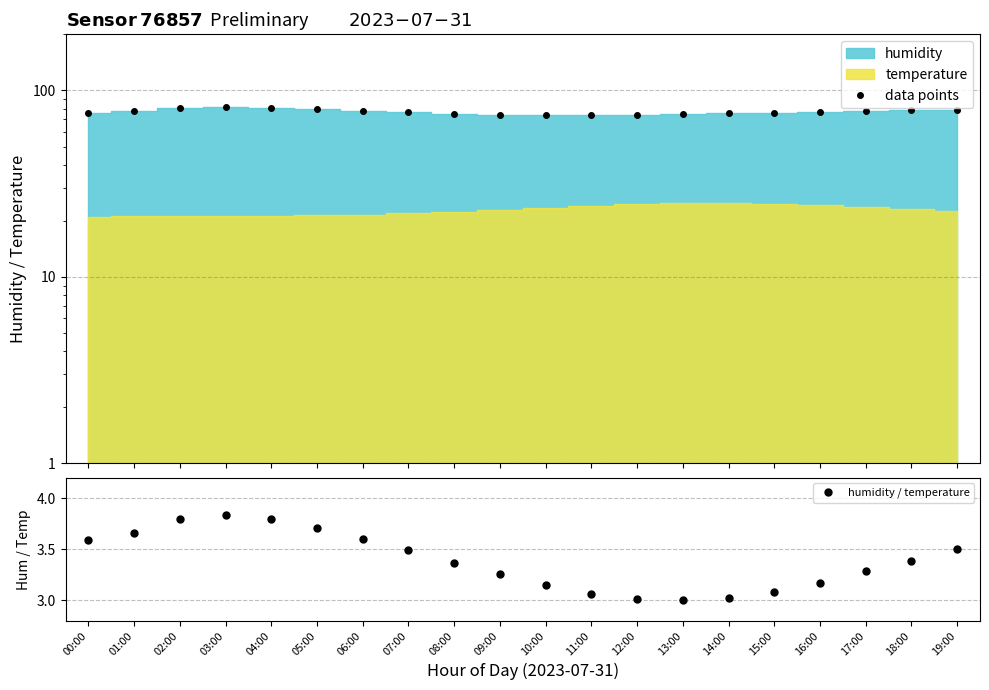

Which category has the lowest value across all series?

13:00